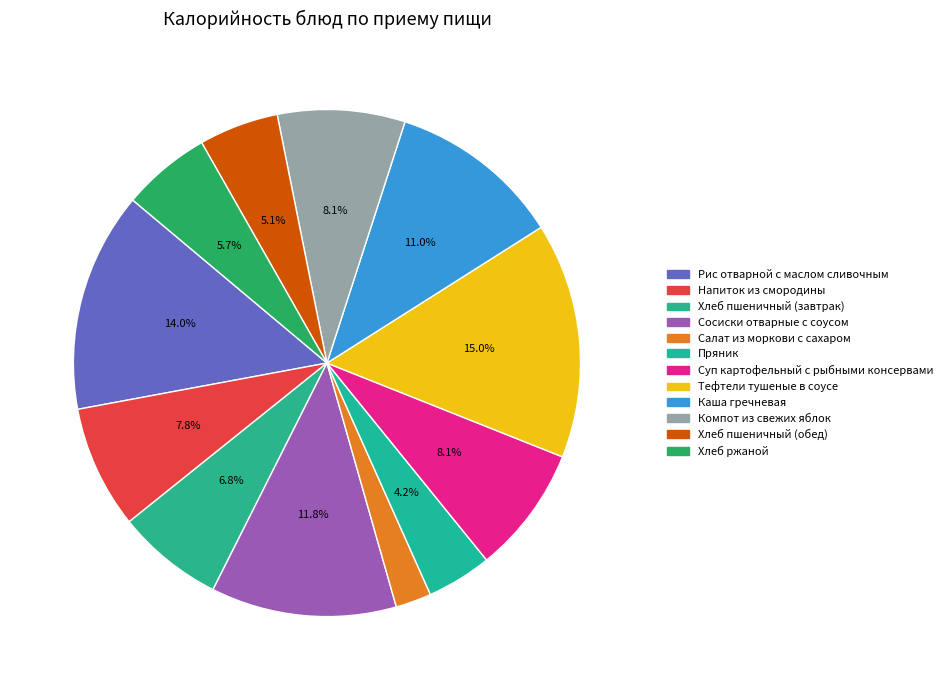

Is it true that Салат из моркови с сахаром is 2% of the pie?

True